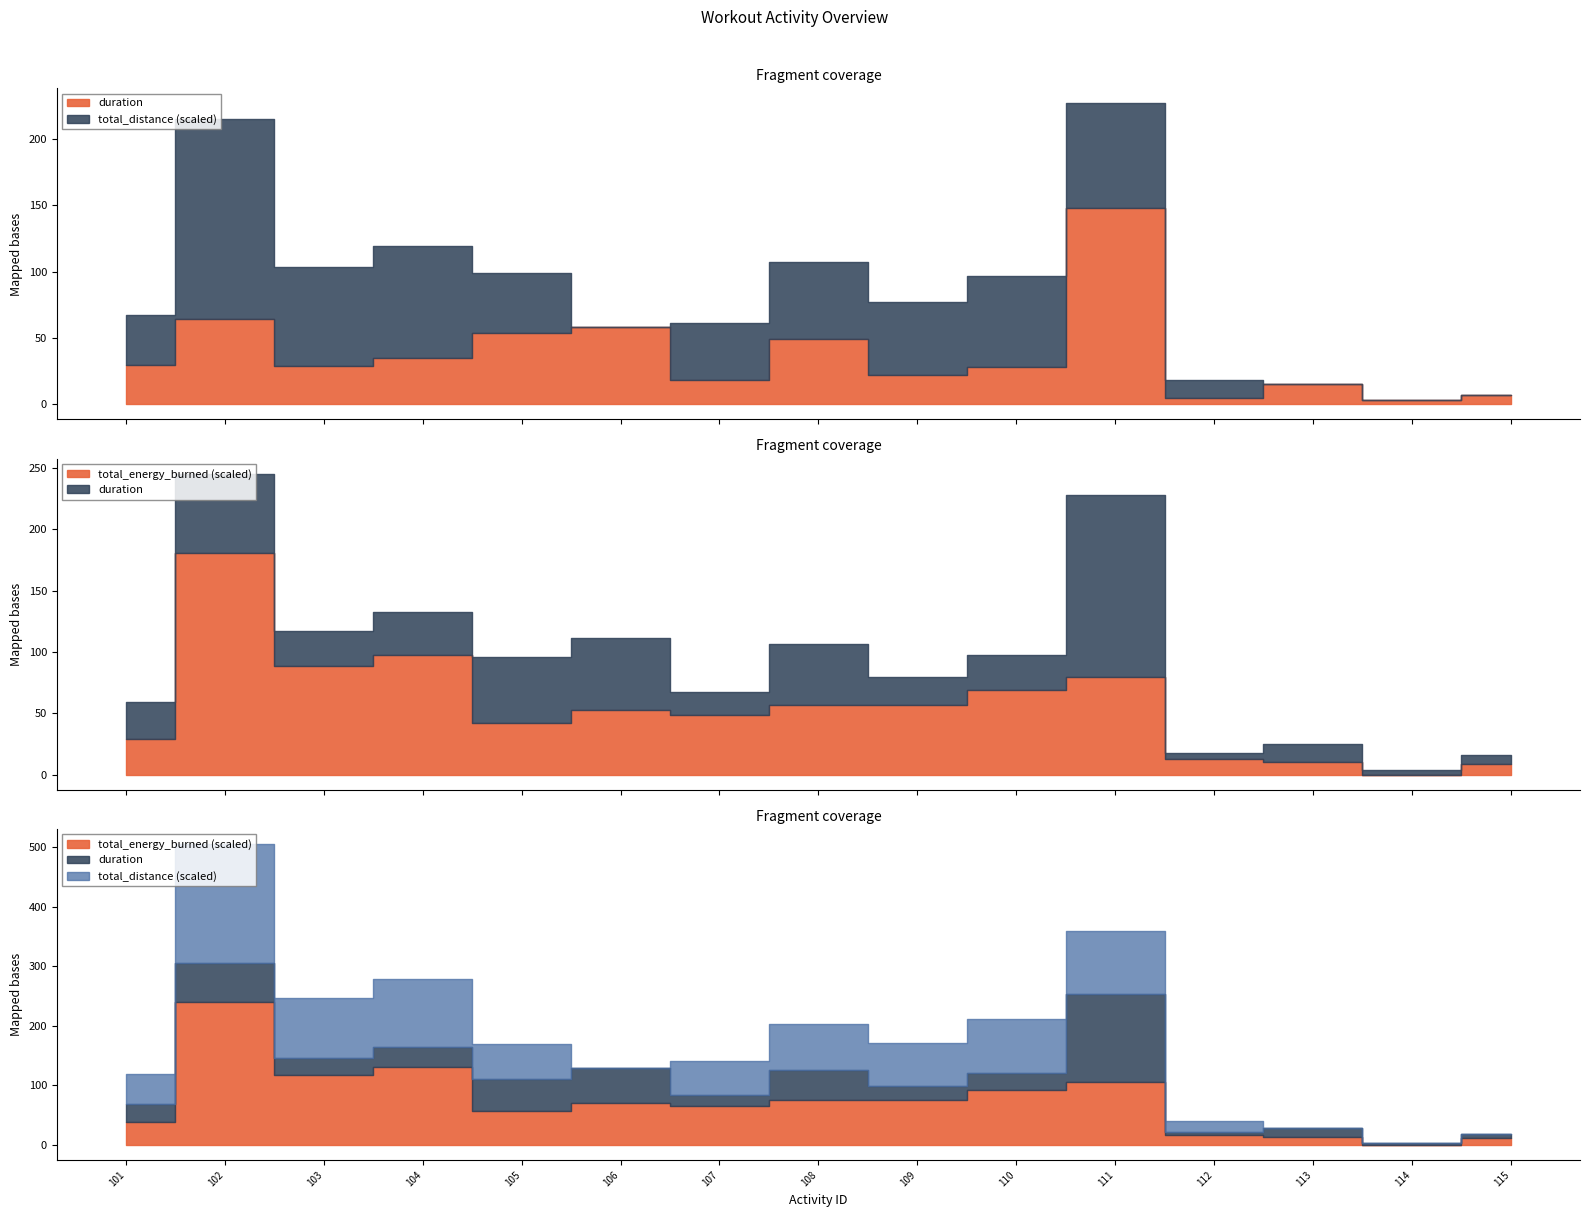

Reading left to right, transcribe all the data shown in this chart.

duration: 101=29.7	102=64.7	103=28.6	104=34.9	105=53.9	106=58.6	107=18.3	108=49.4	109=22.5	110=28.4	111=148.3	112=5.1	113=15.0	114=3.4	115=7.0
total_energy_burned: 101=116.7	102=722.1	103=354.2	104=390.5	105=168.8	106=210.7	107=195.5	108=227.4	109=227.3	110=276.3	111=318.6	112=50.8	113=40.0	114=0.0	115=35.0
total_distance: 101=2.5	102=10.0	103=5.0	104=5.7	105=3.0	106=0.0	107=2.9	108=3.9	109=3.7	110=4.6	111=5.2	112=0.9	113=0.0	114=0.0	115=0.0